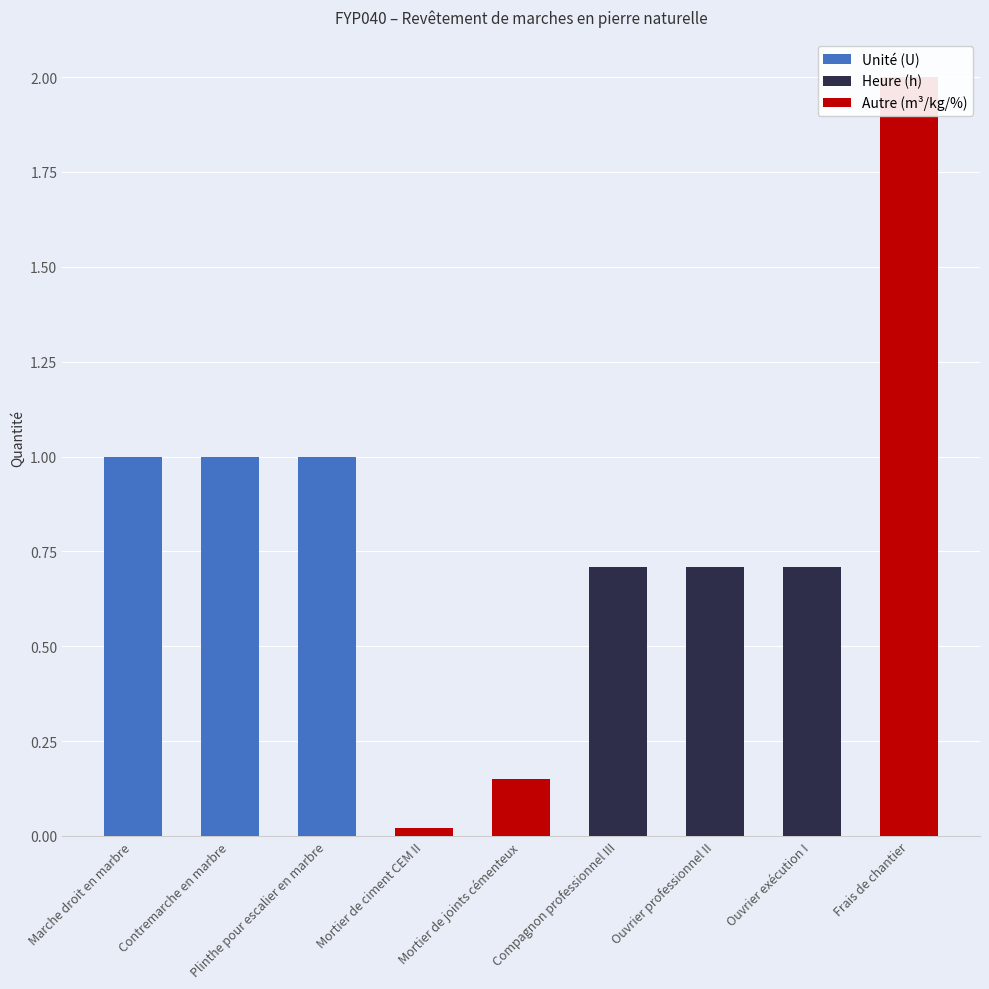

Which series has the largest total across all categories?

Unité (U)